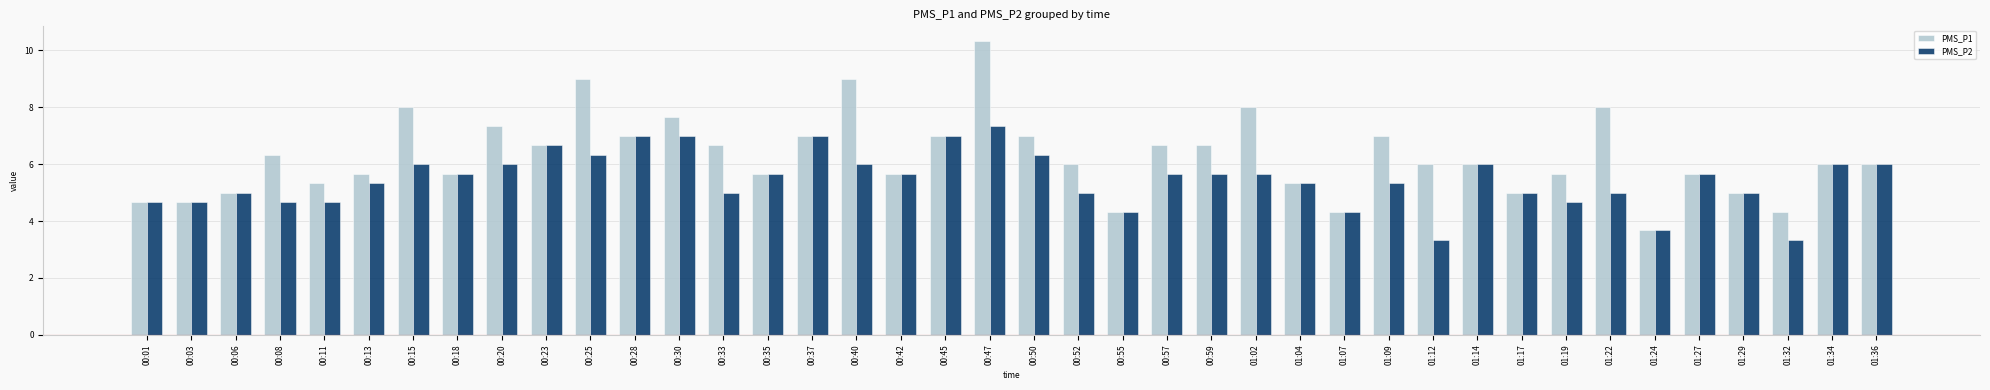

What is the difference between the PMS_P1 values at 00:50 and 01:07?

2.7